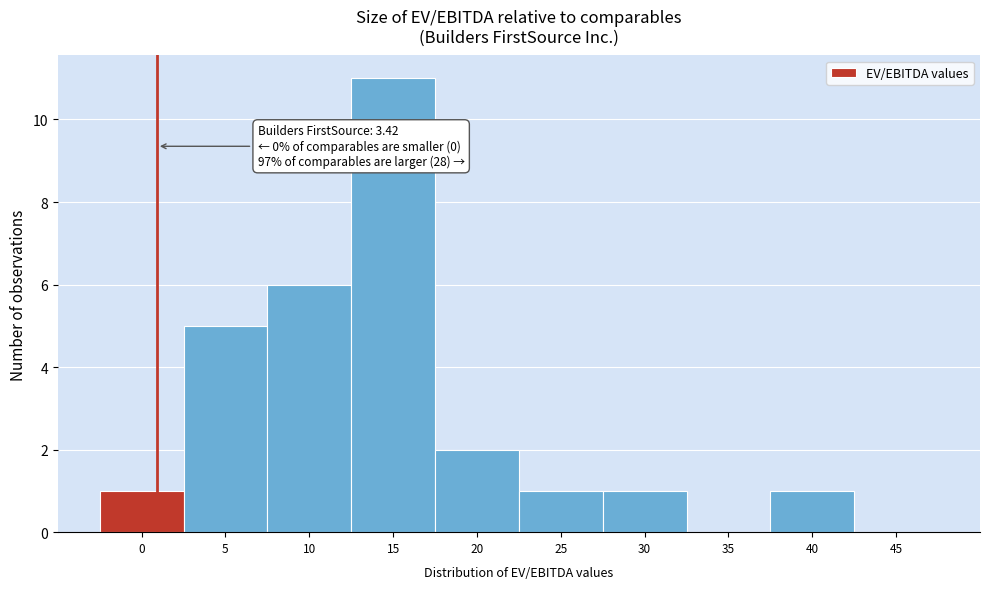

Reading left to right, what are all the values shown in this chart?

0=1	5=5	10=6	15=11	20=2	25=1	30=1	35=0	40=1	45=0